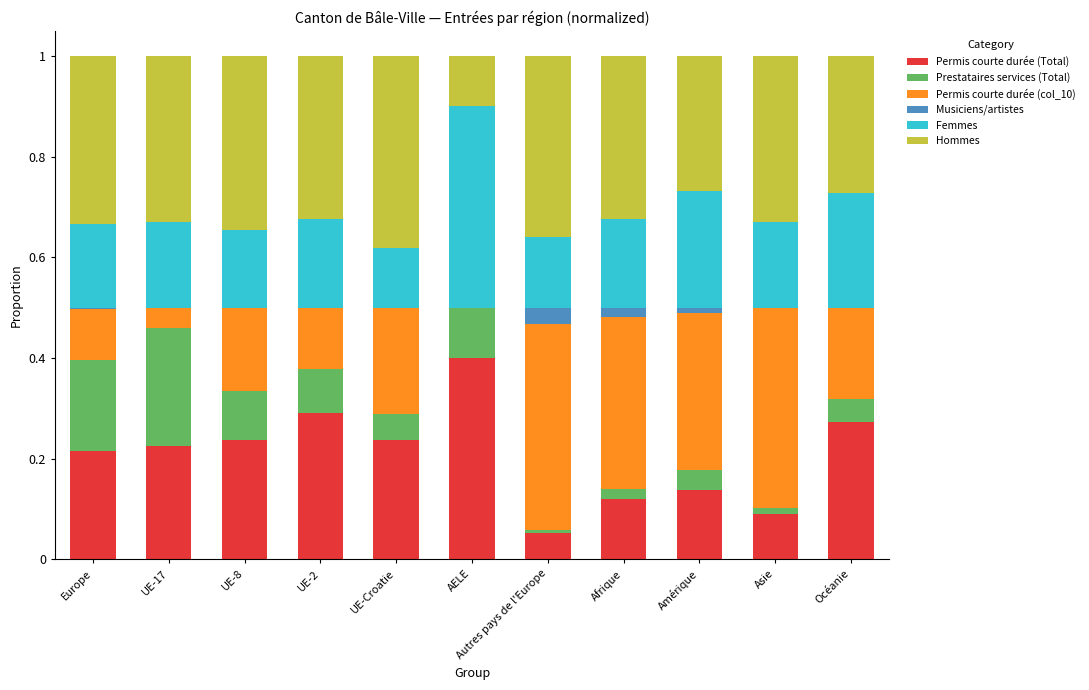

What is the sum of the Permis courte durée (Total) values at AELE and Océanie?

0.7